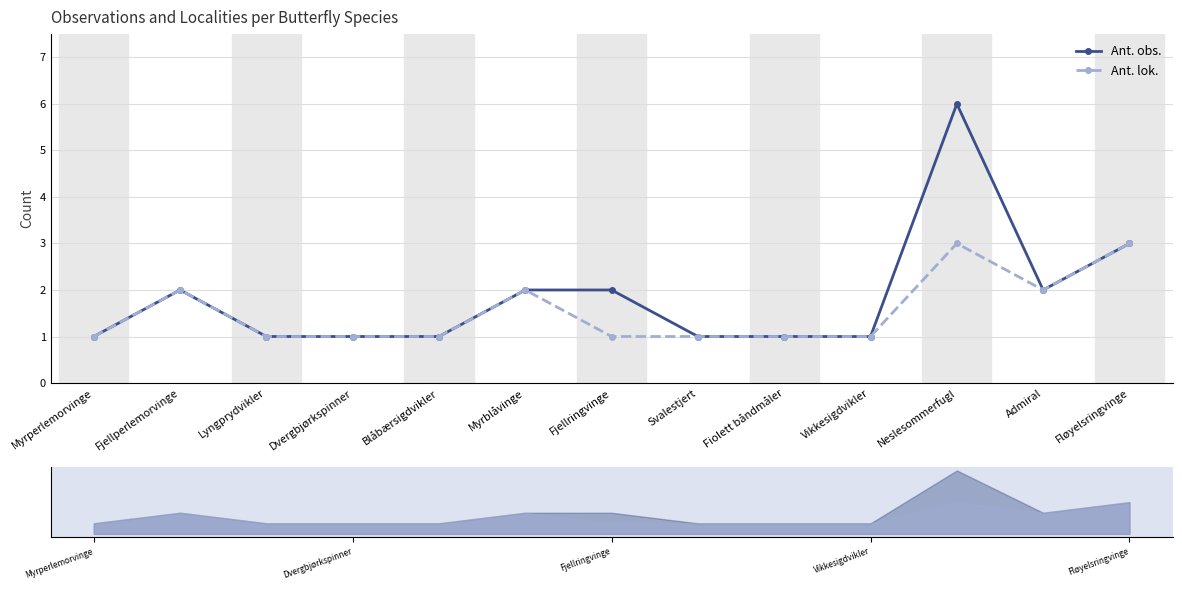

Rank the categories by Ant. lok. value from highest to lowest.

Neslesommerfugl, Fløyelsringvinge, Fjellperlemorvinge, Myrblåvinge, Admiral, Myrperlemorvinge, Lyngprydvikler, Dvergbjørkspinner, Blåbærsigdvikler, Fjellringvinge, Svalestjert, Fiolett båndmåler, Vikkesigdvikler